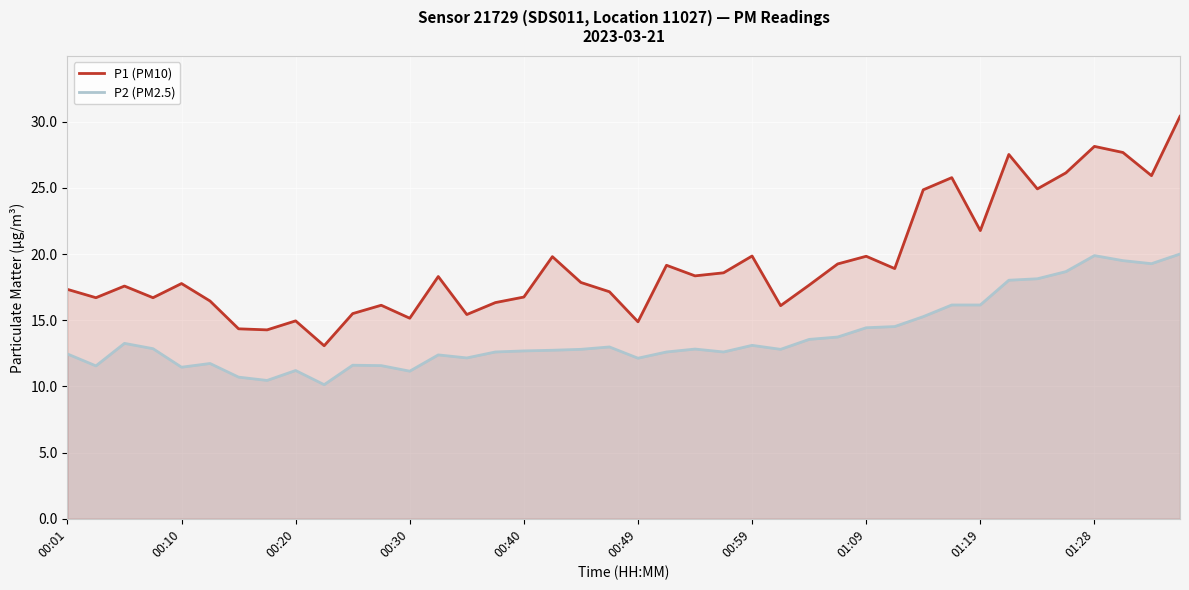

List the series in order of their overall mean, lowest first.

P2 (PM2.5), P1 (PM10)